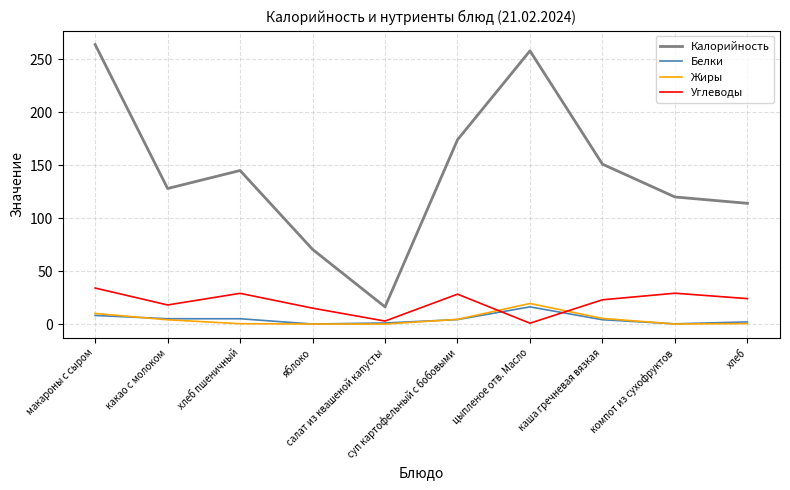

Which category has the highest value in the Углеводы series?

макароны с сыром